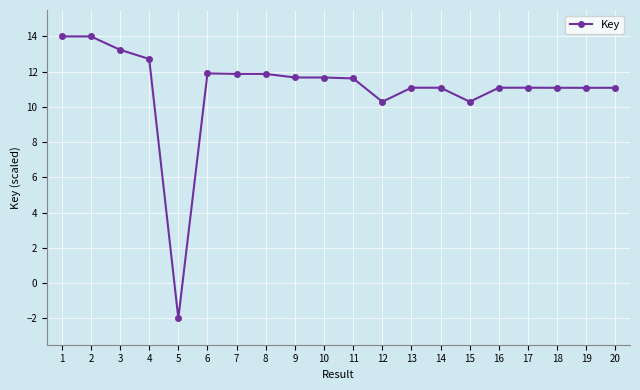

What is the change in value from 12 to 13?

+0.8